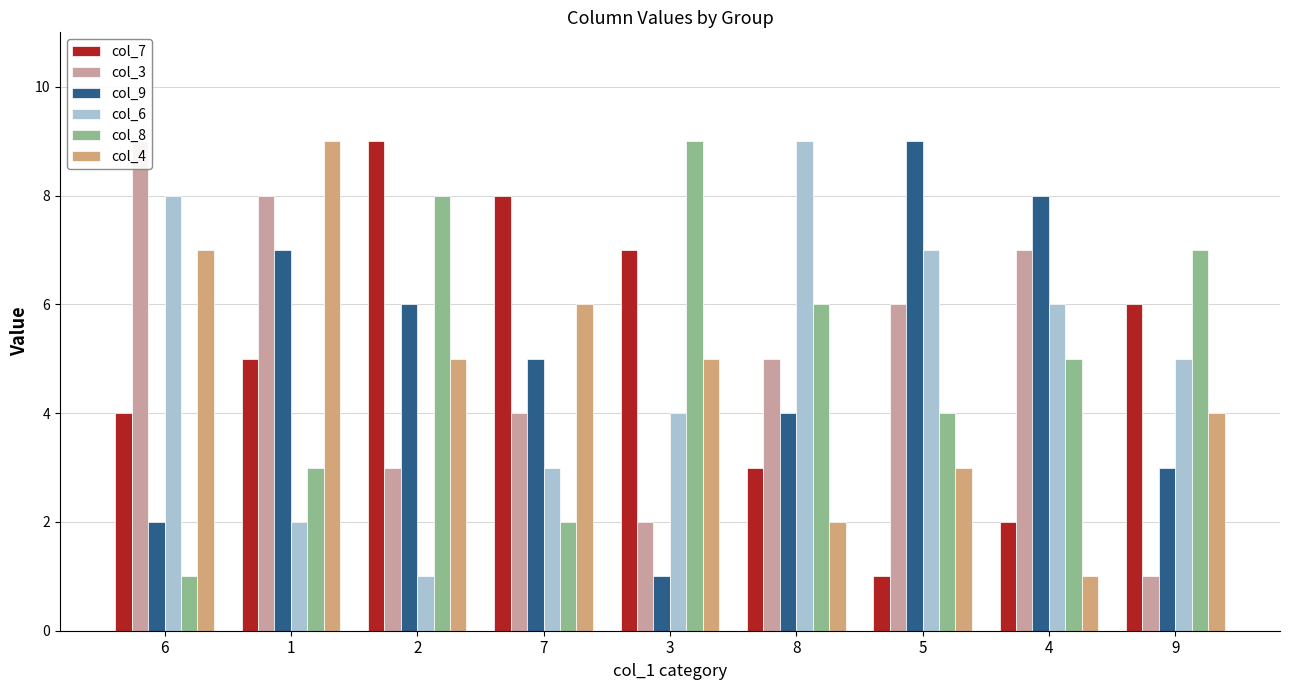

What is the label of the 2nd bar from the left?

1